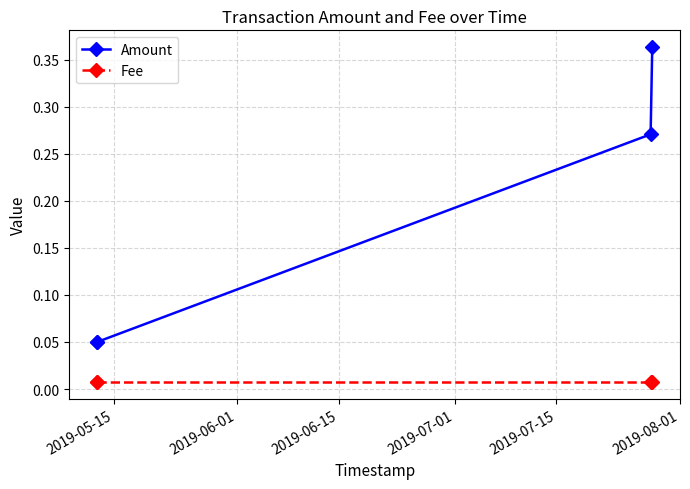

True or false: Fee has more than 1 points higher than both neighbors.

False